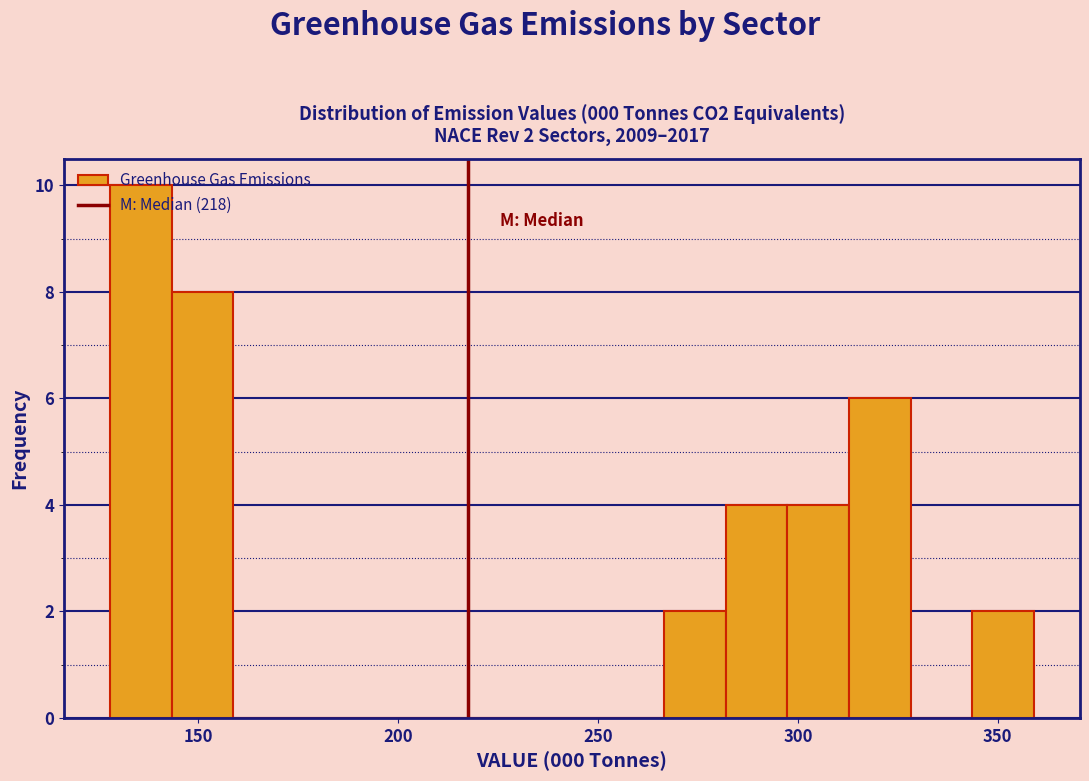

Around what value on the x-axis is the tallest bar? Give the approximate position of its centre, as read against the axis.

135